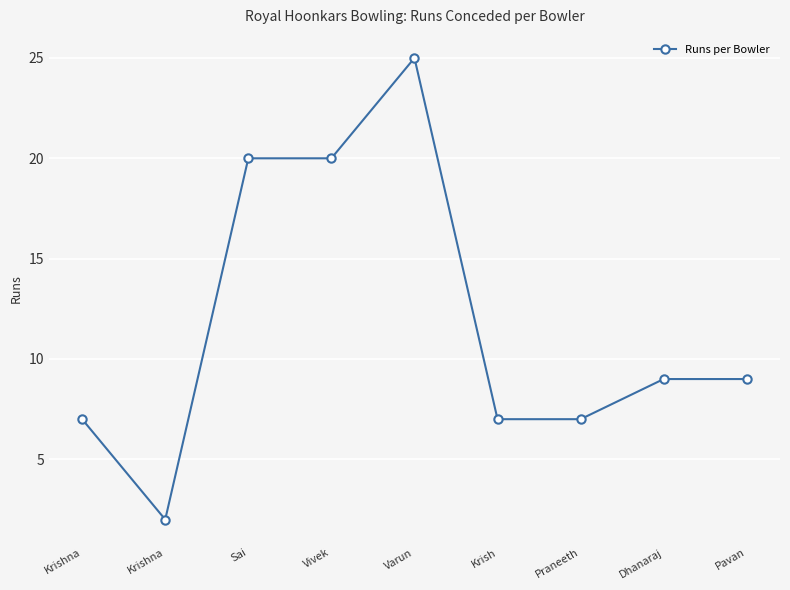

How many categories are shown in the chart?

9